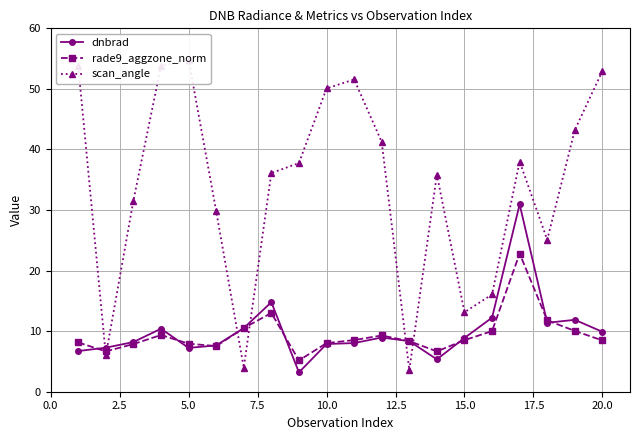

Does the chart have visible grid lines?

Yes